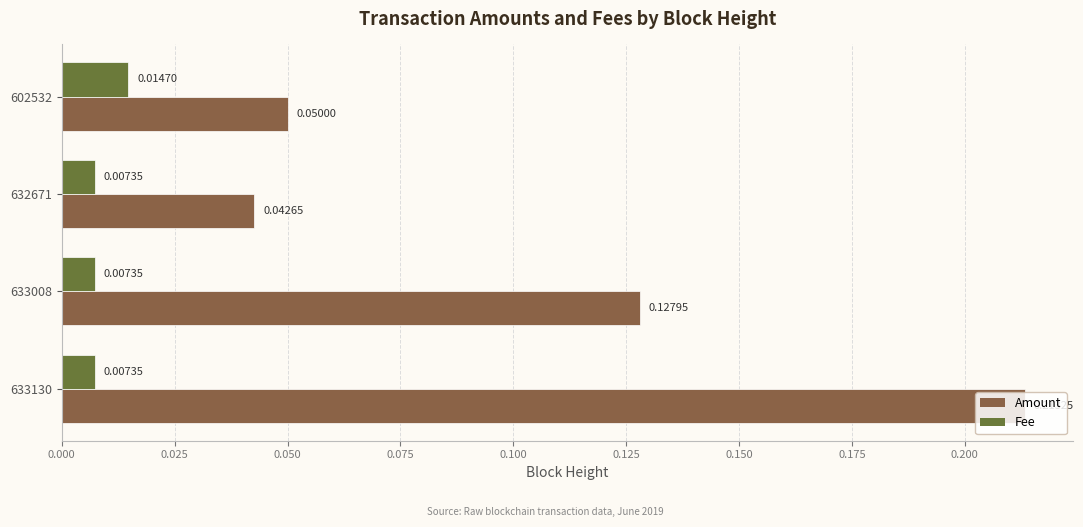

List the series in order of their overall mean, highest first.

Amount, Fee